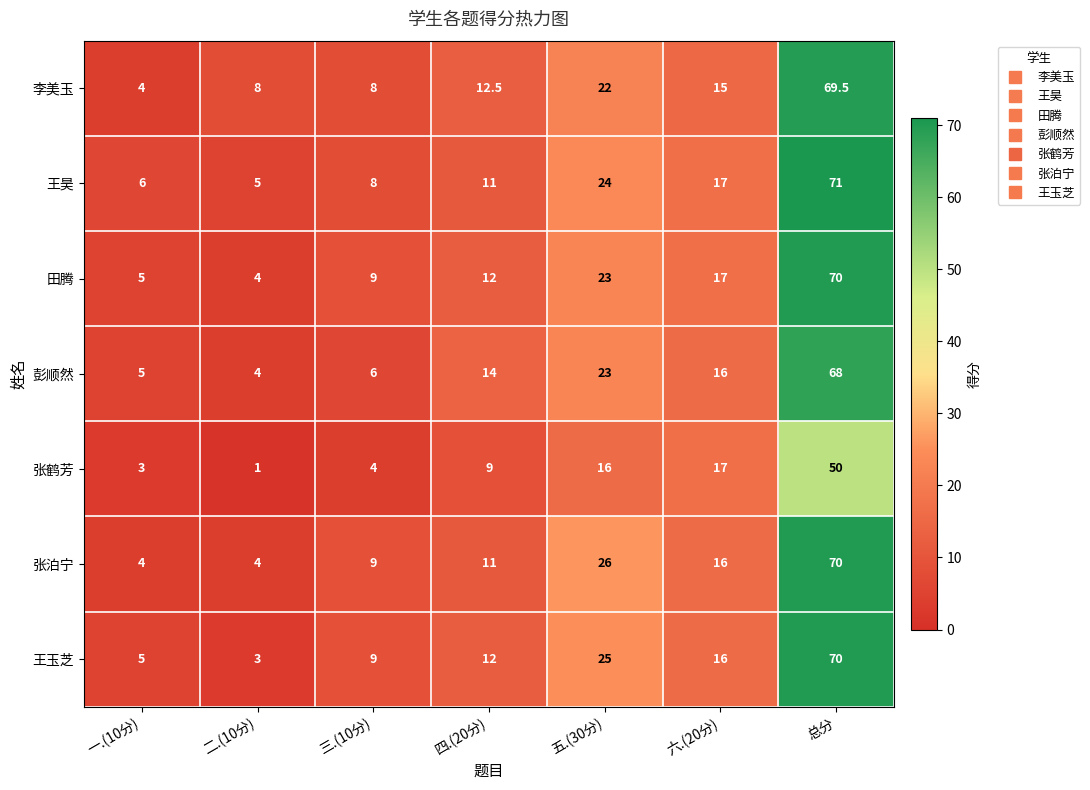

What is the difference between the maximum and minimum values in the 彭顺然 series?

64.0